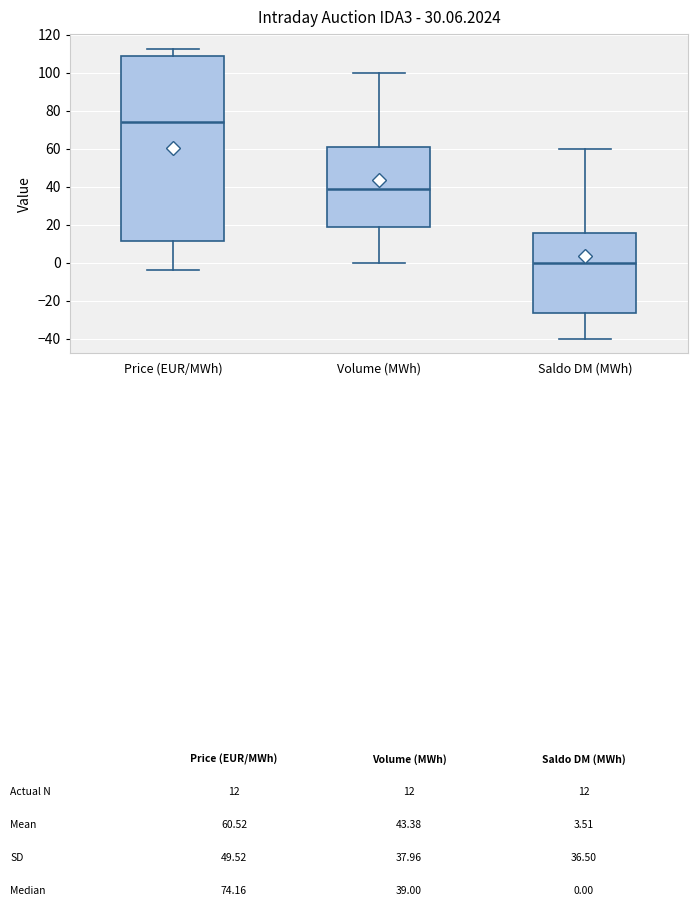

Where is the upper edge of the box for Saldo DM (MWh) on the y-axis? The values are not printed on the chart, so give them approximately, as read against the axis.

16